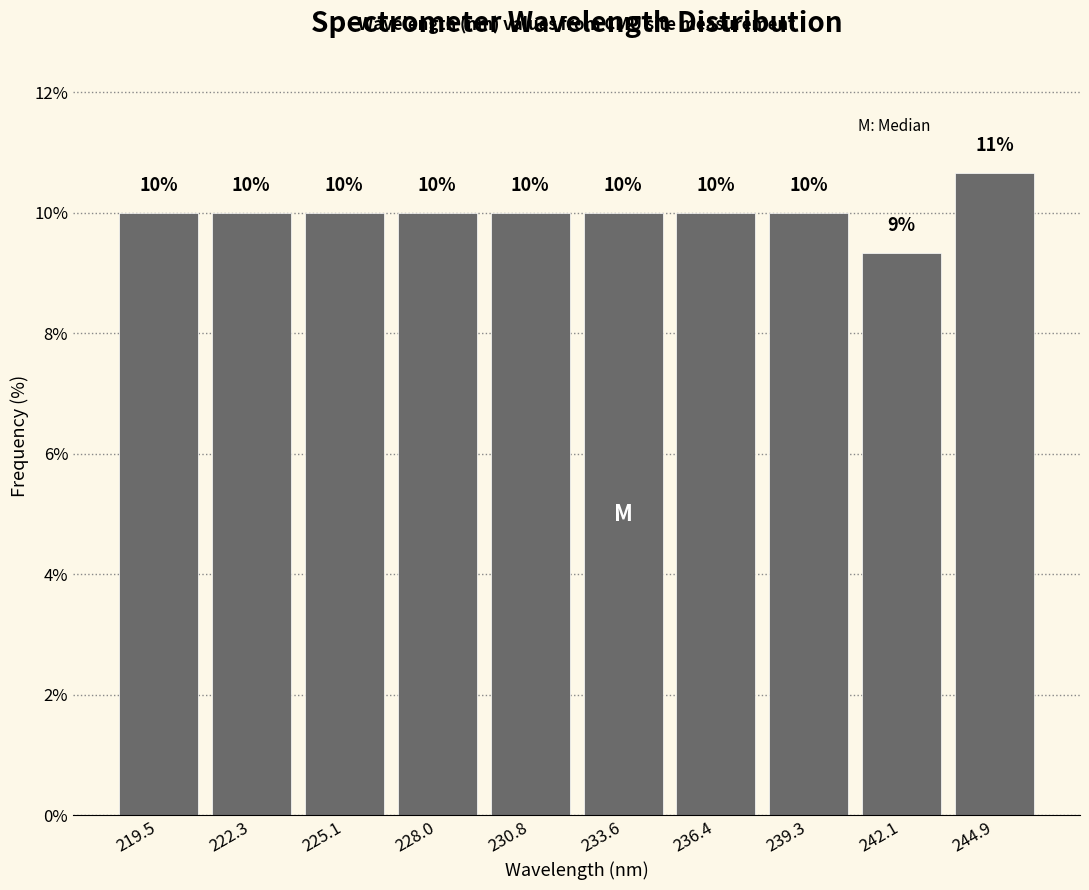

Which range on the x-axis has the tallest bar?

243.5 to 246.5